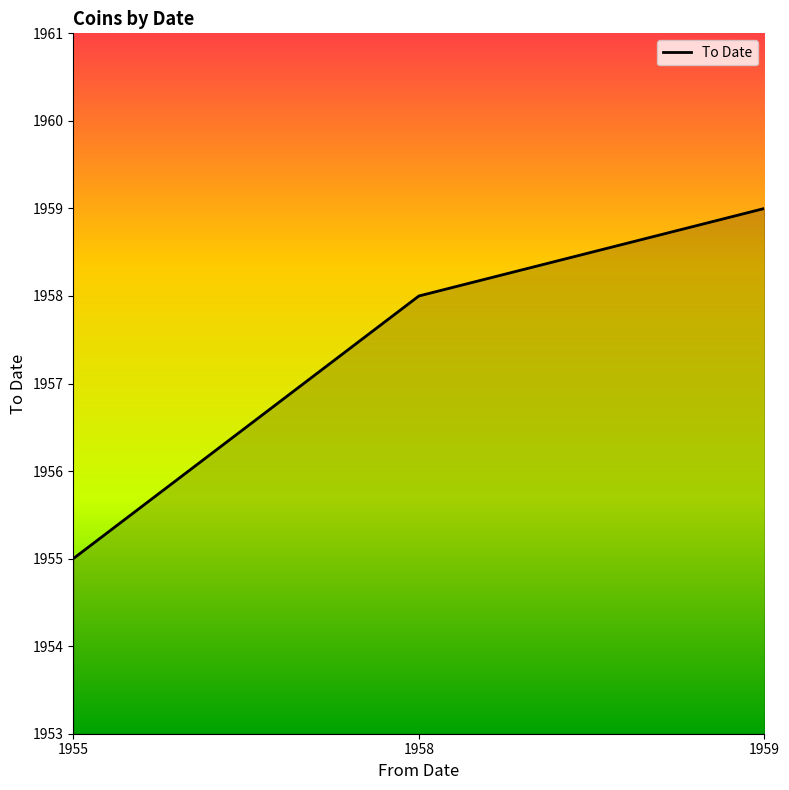

List the labels in order of value, smallest first.

1955, 1958, 1959